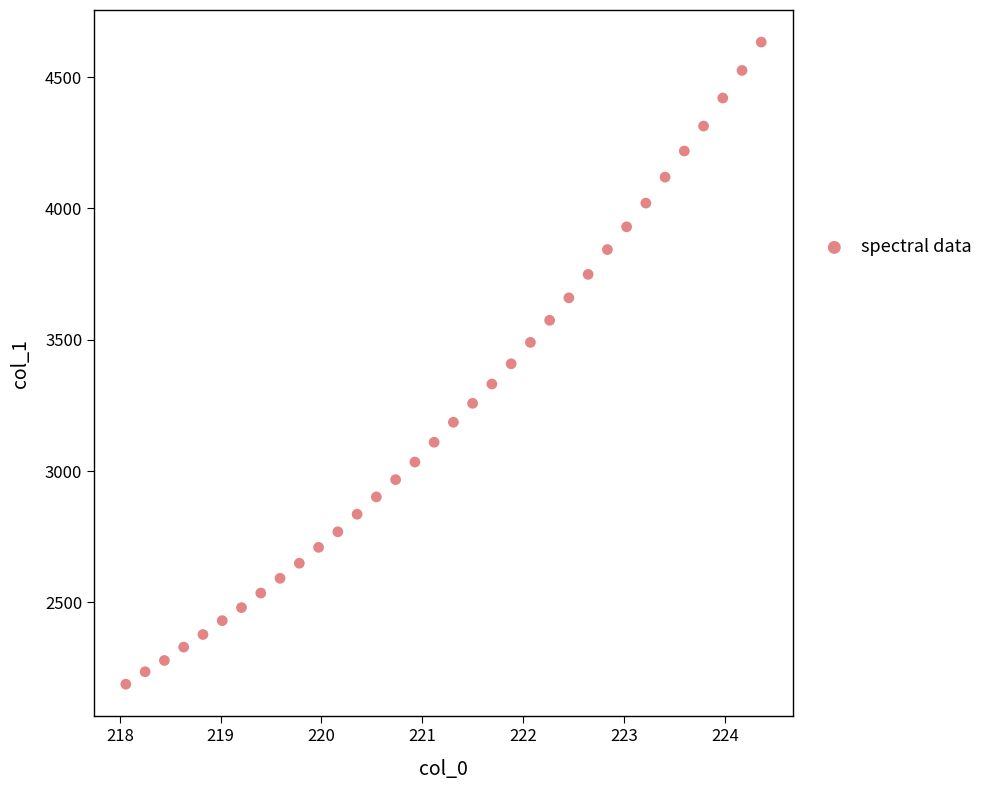

What is the range of X values (max minus min)?

6.3